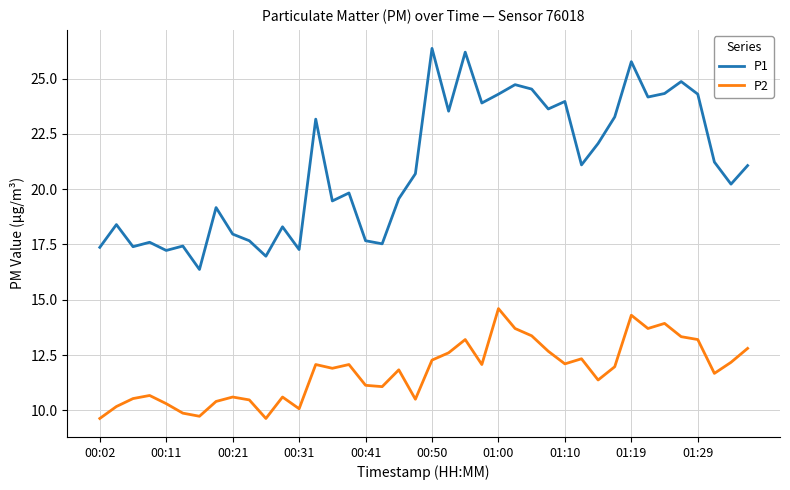

Which series has the largest total across all categories?

P1